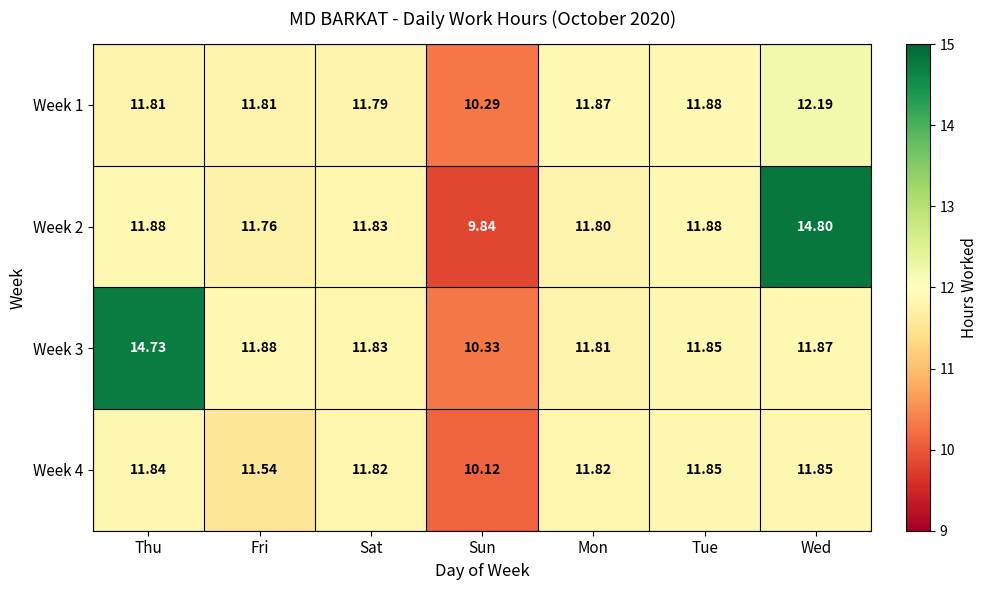

List the series in order of their peak value, lowest first.

Week 4, Week 1, Week 3, Week 2